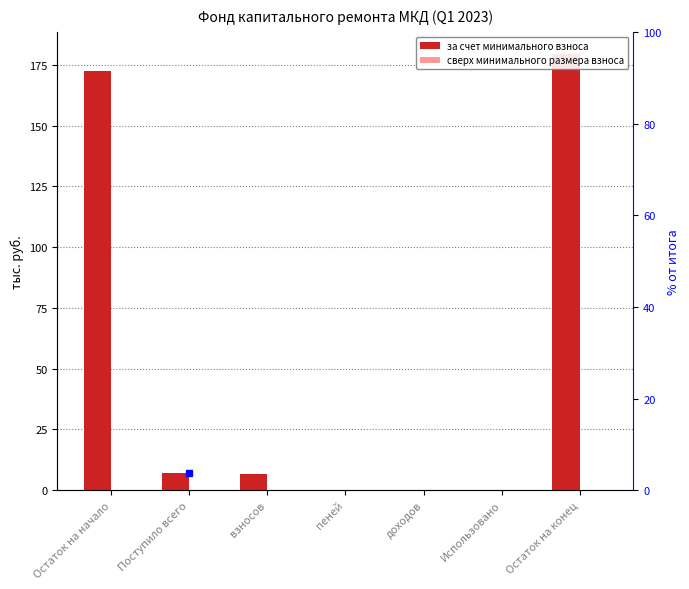

Does the chart contain stacked bars?

No